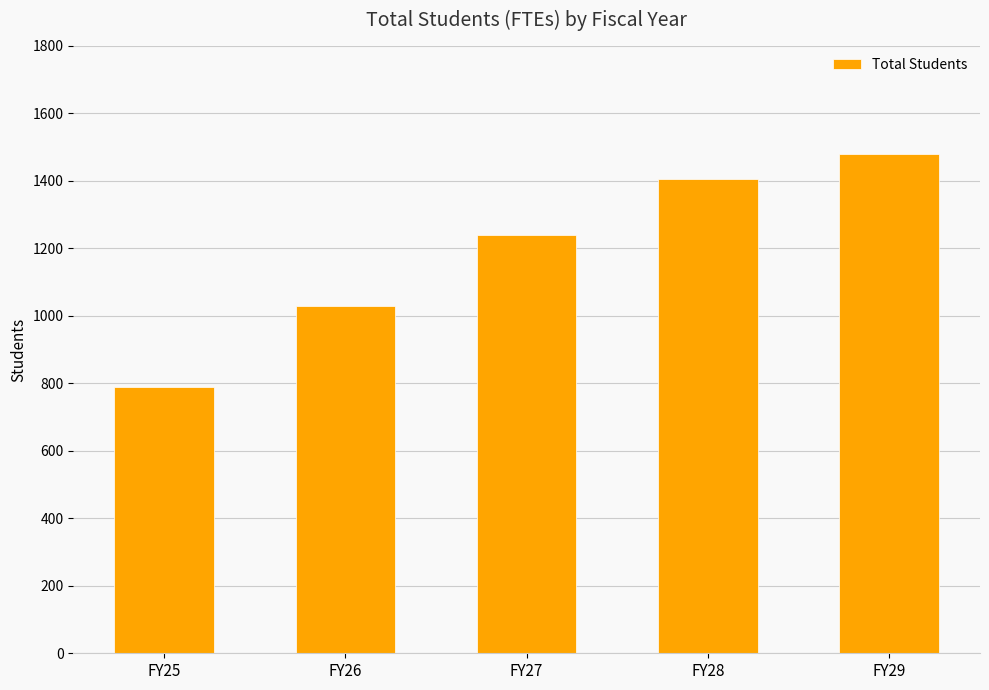

What is the average value?

1189